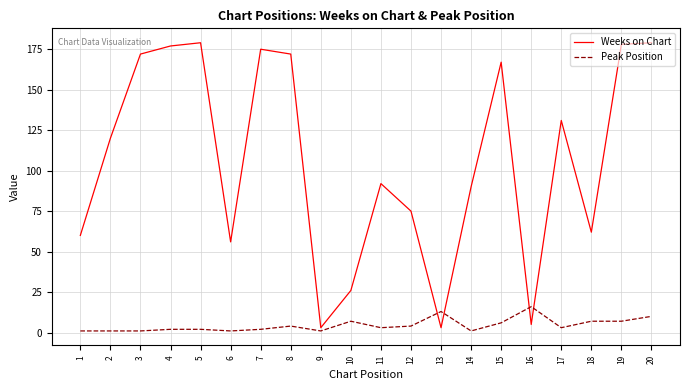

Where is the first local maximum for Weeks on Chart?

5